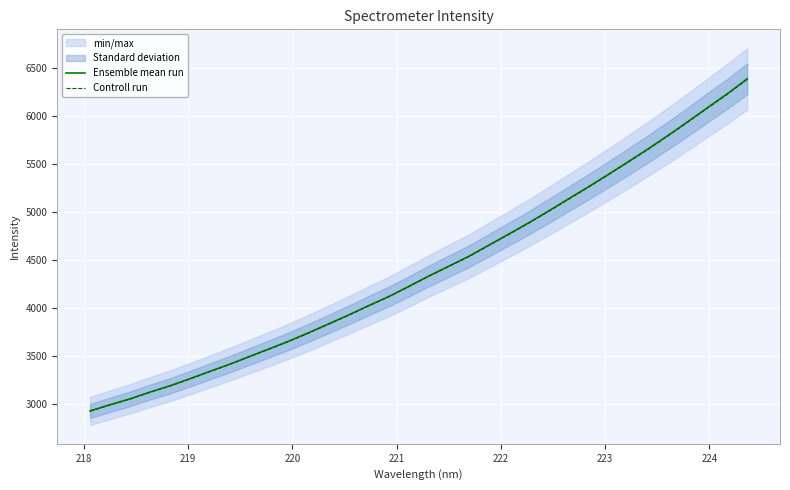

What is the minimum value for Controll run?

2928.0